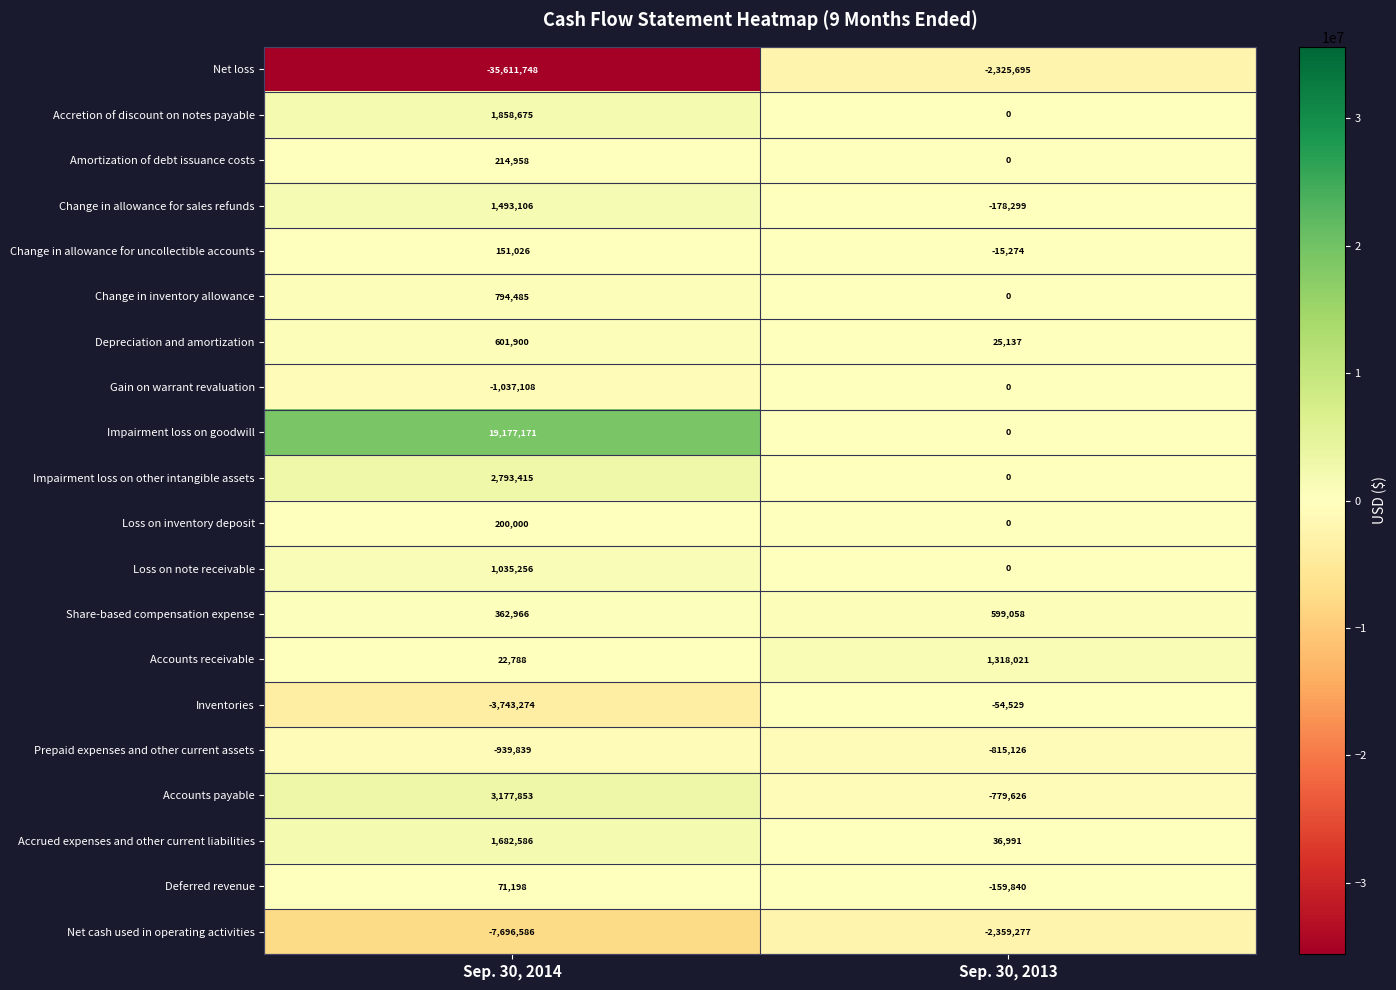

How many data points does each series have?

2